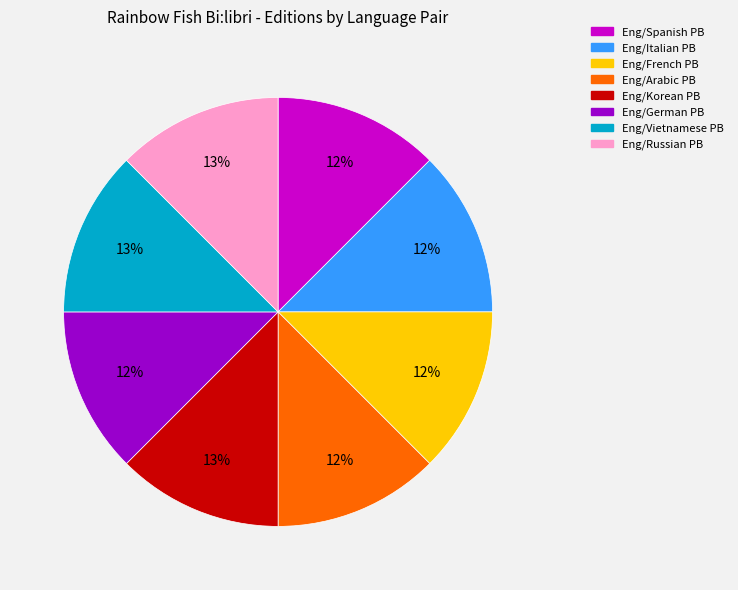

Do Eng/French and Eng/German together represent more than half of the pie?

No